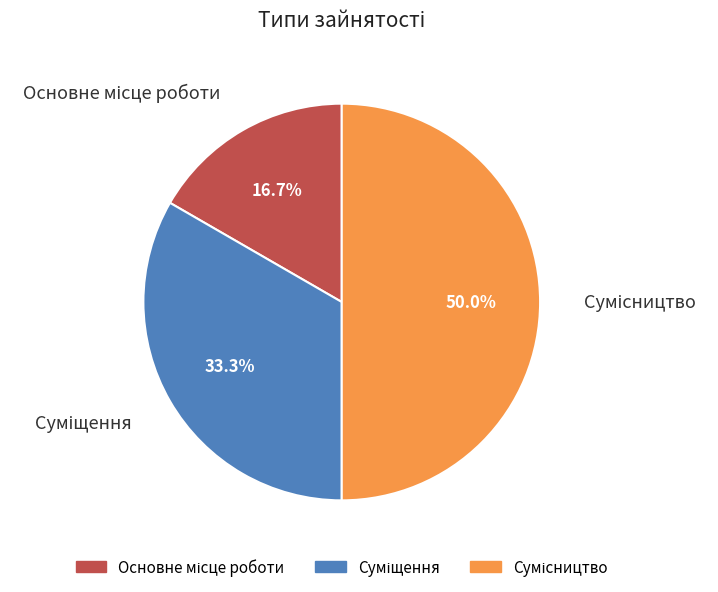

What percentage do Суміщення and Основне місце роботи together represent?

50.0%